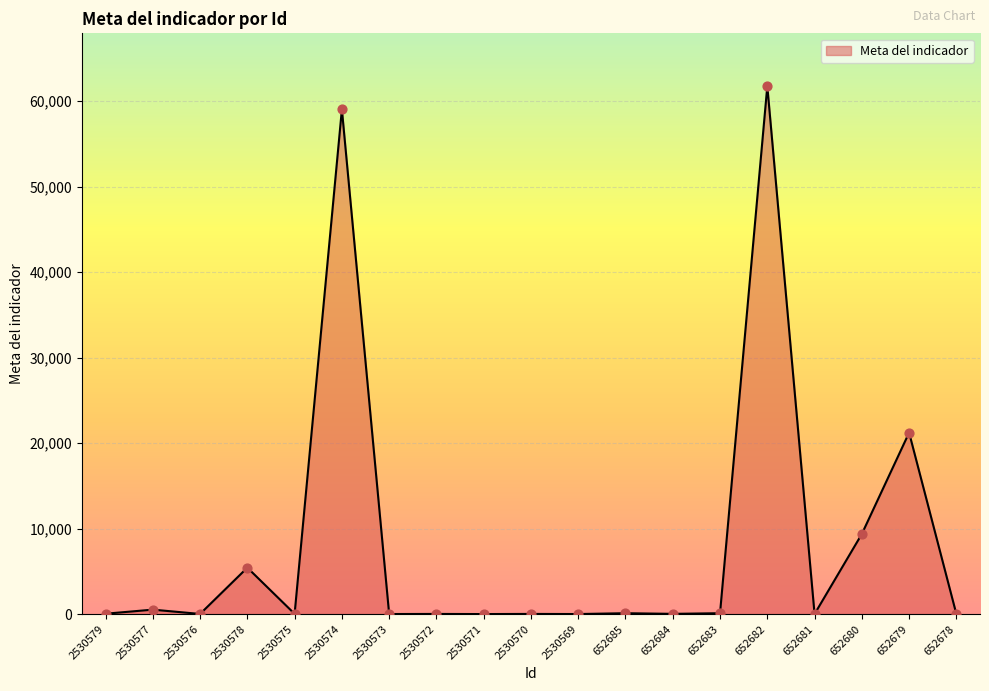

What is the ratio of the value at 2530576 to the value at 652678?

14.3